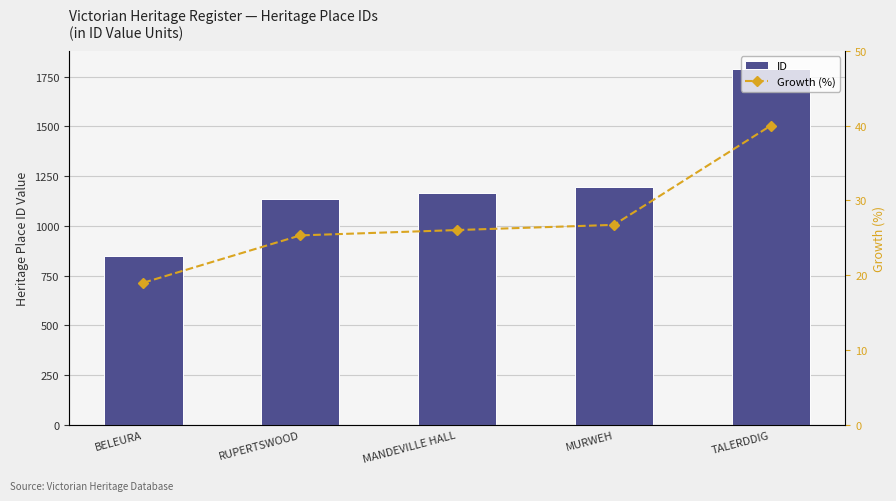

What are all the series names shown in the legend?

ID, Growth (%)